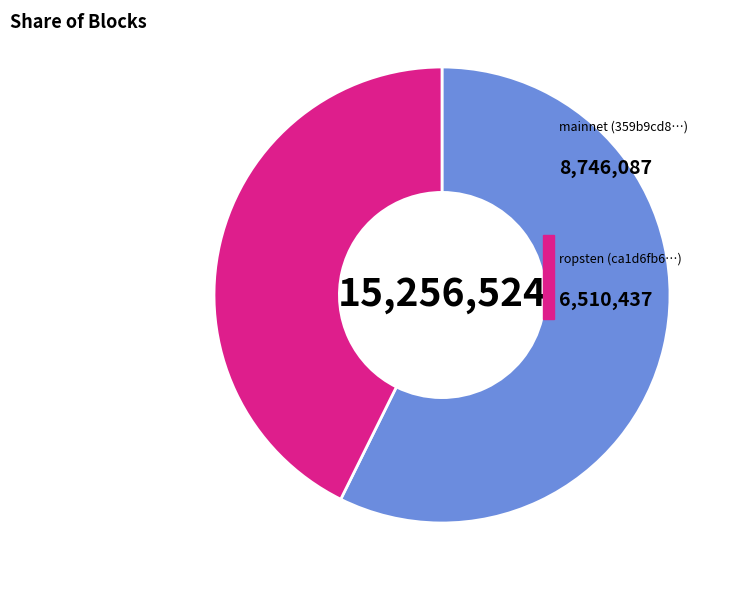

How many slices are in this pie chart?

2